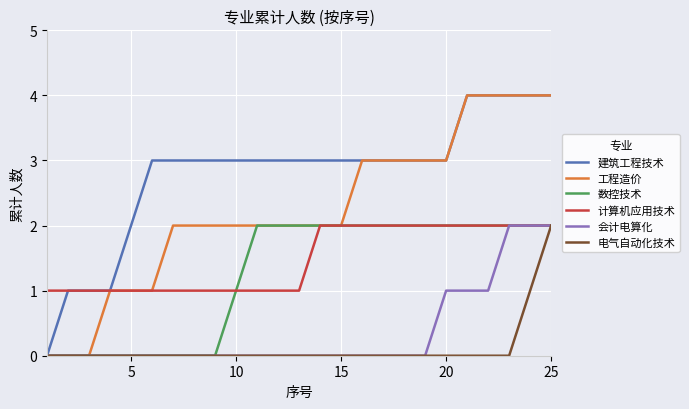

What is the greatest value displayed?

4